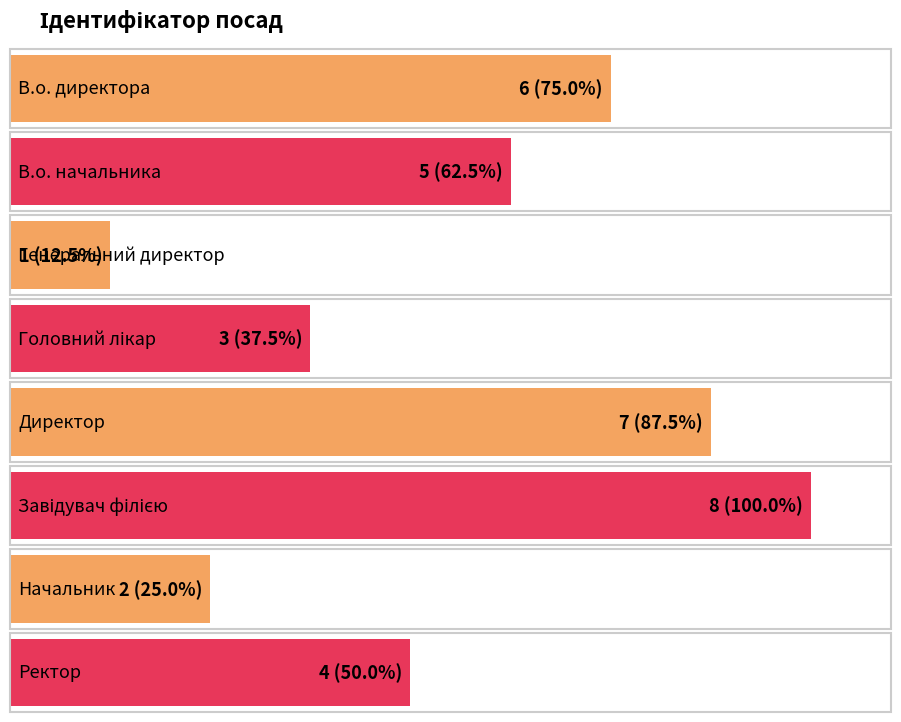

What is the greatest value displayed?

8